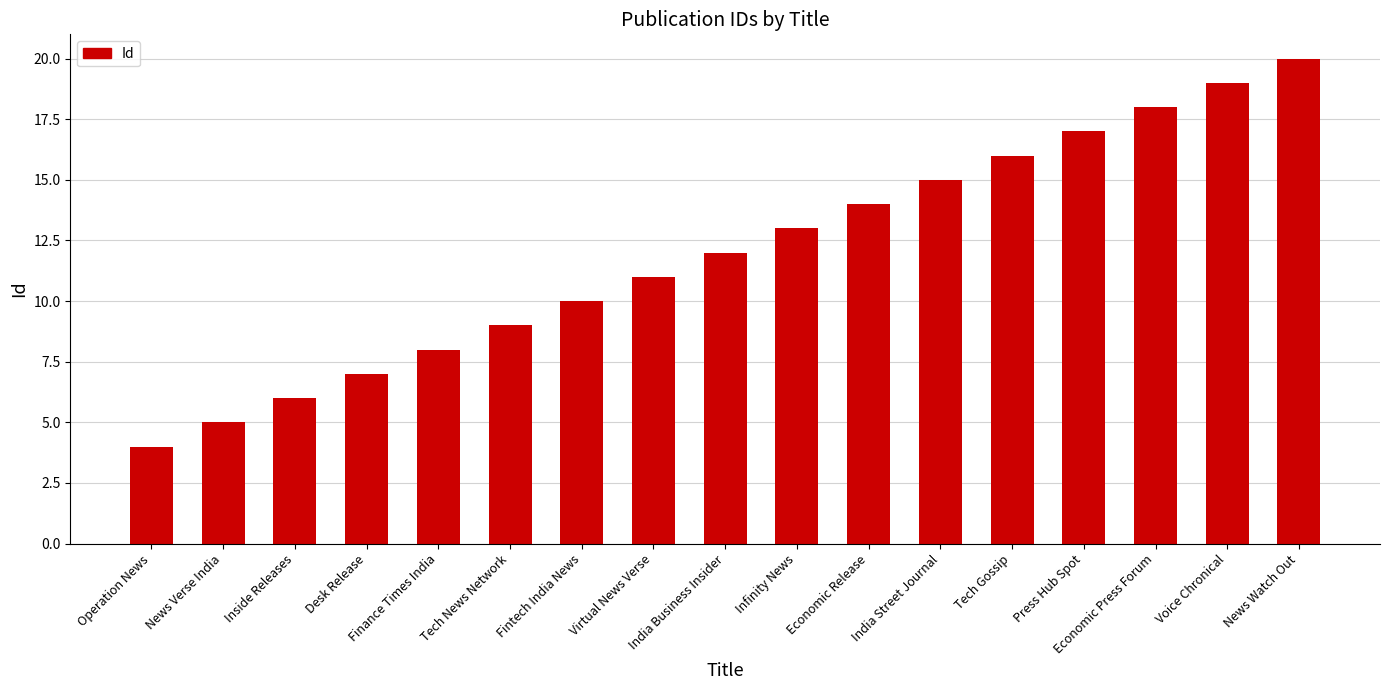

How many data points are less than 12?

8